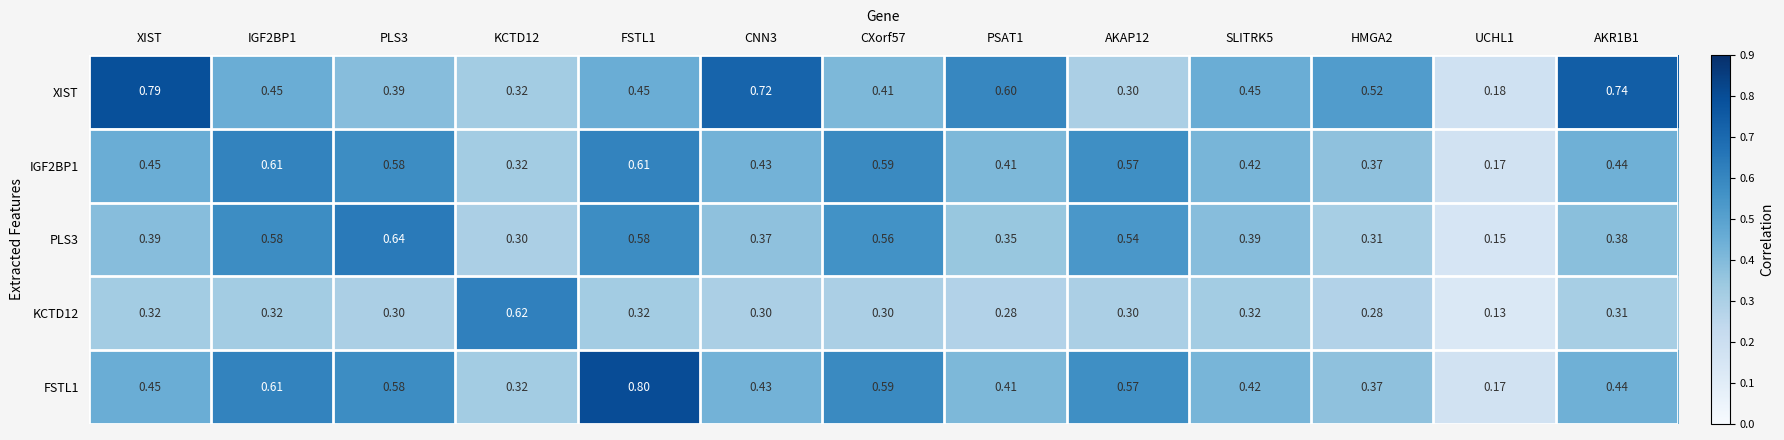

Which series changed the most between CXorf57 and AKR1B1?

XIST